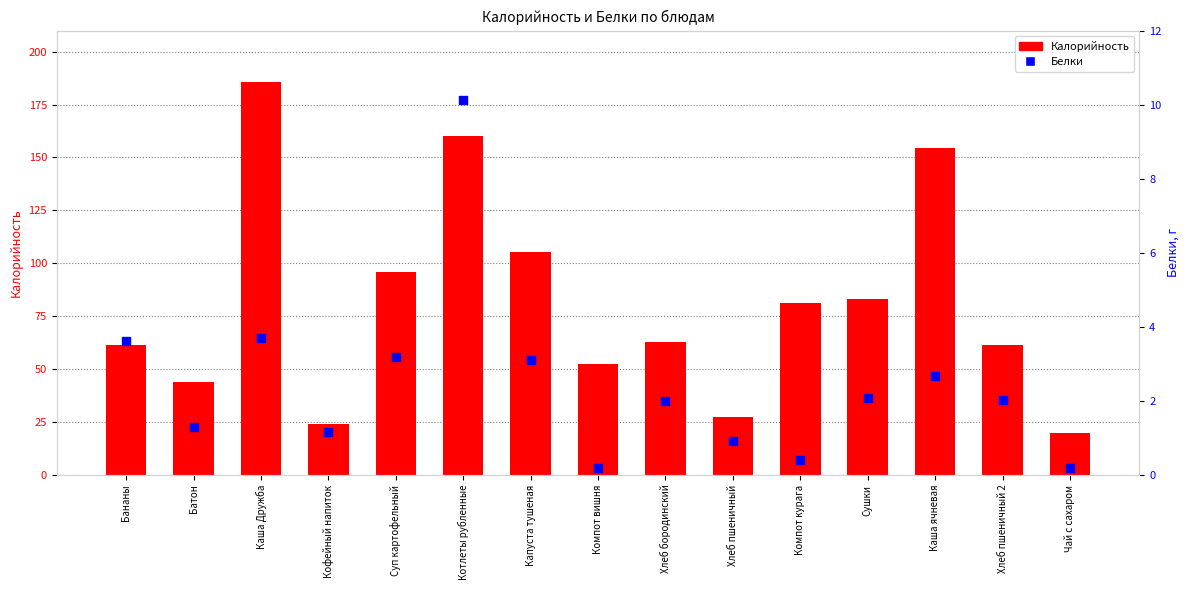

Which series reaches the minimum Y coordinate?

Белки